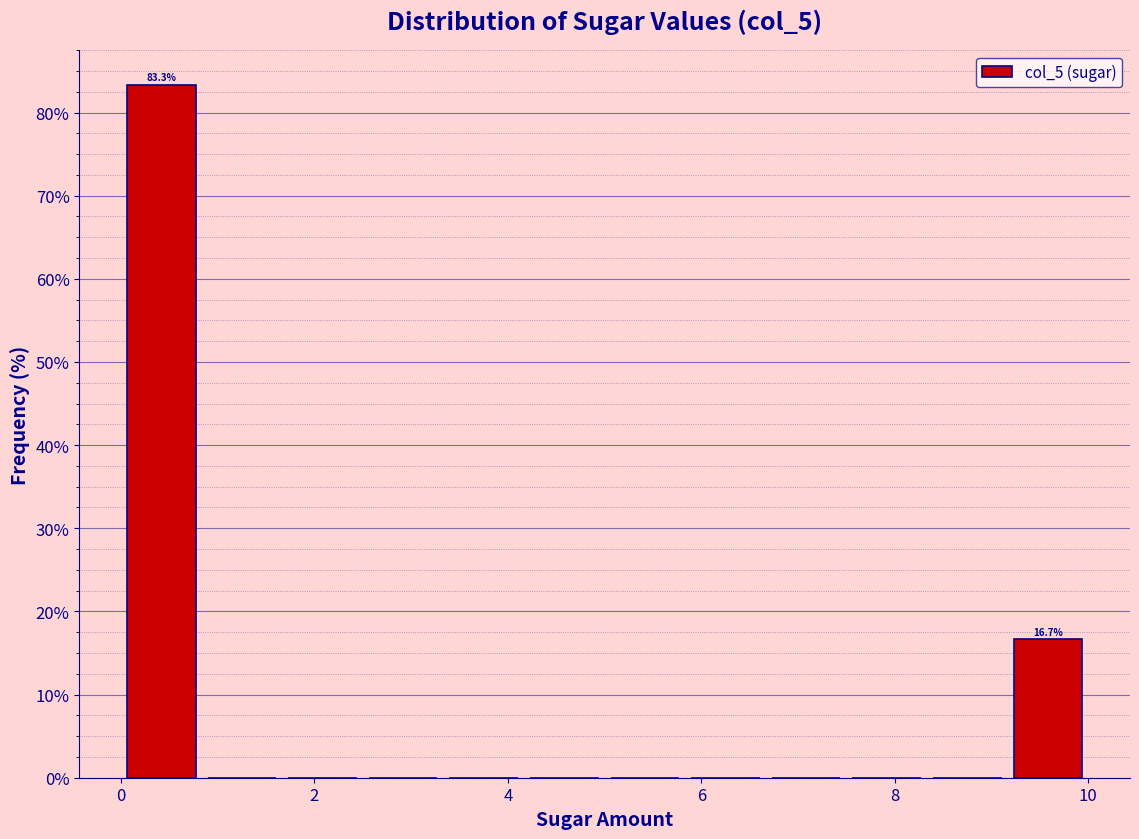

Over which range of the x-axis is the bar tallest?

0.0 to 0.8